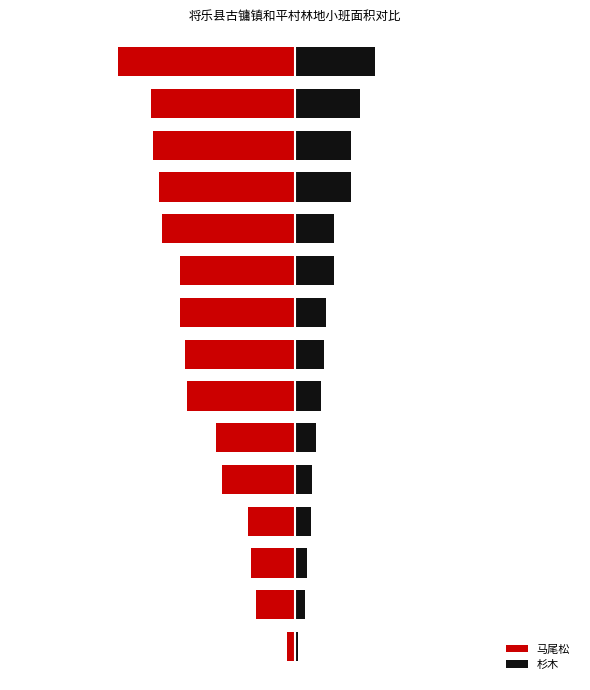

How many values in the 马尾松 series exceed -85?

7